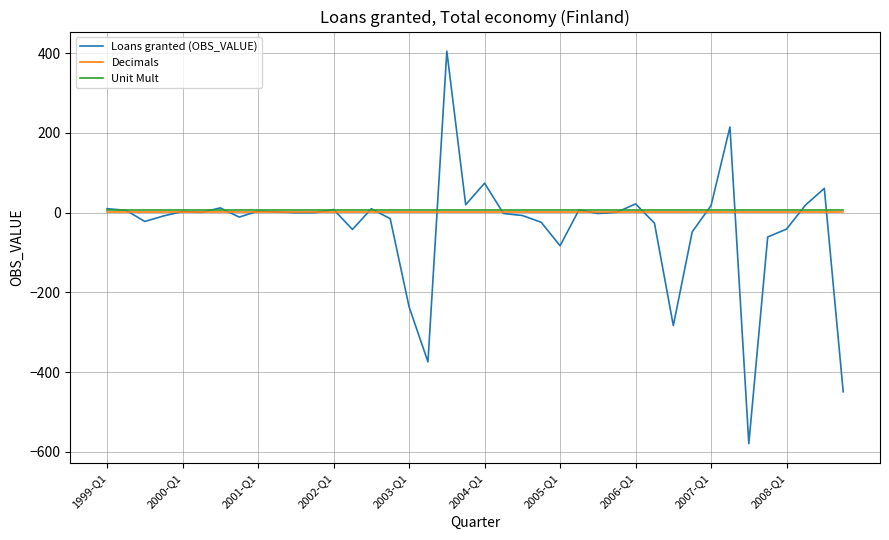

Which series has the largest range (max minus min)?

Loans granted (OBS_VALUE)